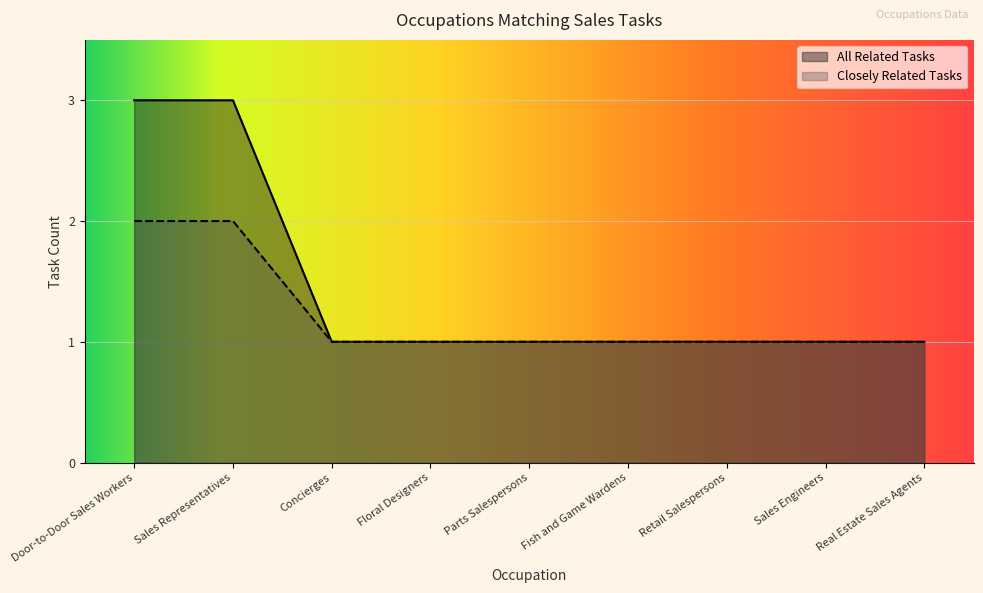

What is the sum of all Closely Related Tasks values?

11